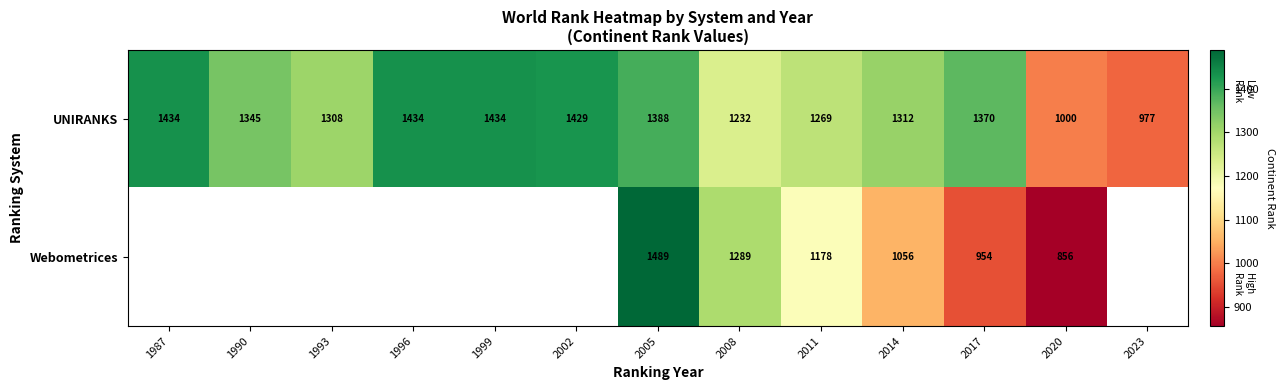

Which series changed the most between 2014 and 2020?

UNIRANKS